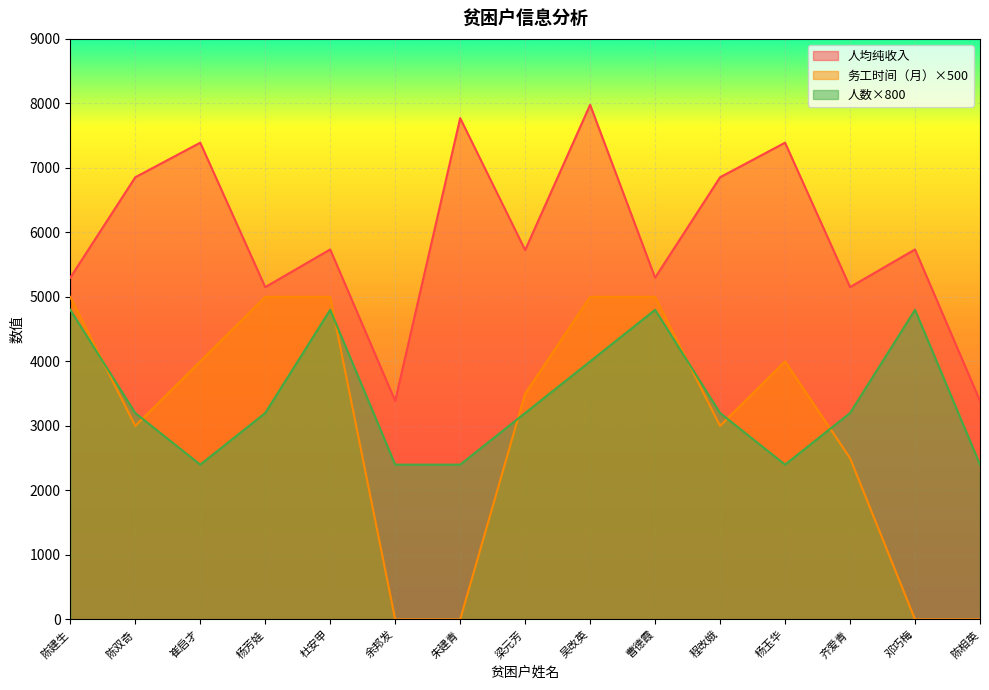

Reading left to right, extract all data points from this chart.

人均纯收入: 5297.9	6854.9	7390.9	5152.1	5735.8	3387.8	7772.1	5726.1	7978.3	5297.9	6854.9	7390.9	5152.1	5735.8	3387.8
务工时间（月）: 5000.0	3000.0	4000.0	5000.0	5000.0	0.0	0.0	3500.0	5000.0	5000.0	3000.0	4000.0	2500.0	0.0	0.0
人数: 4800.0	3200.0	2400.0	3200.0	4800.0	2400.0	2400.0	3200.0	4000.0	4800.0	3200.0	2400.0	3200.0	4800.0	2400.0